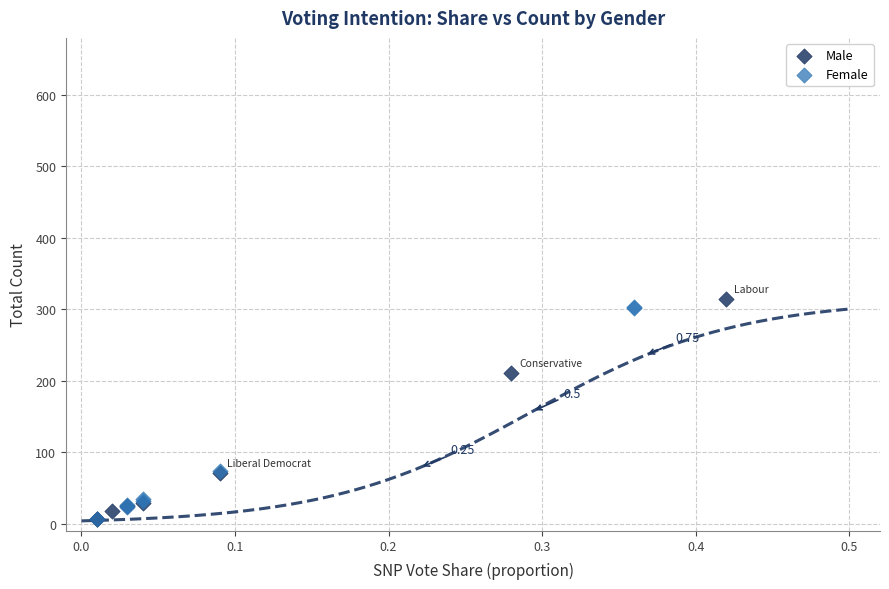

Which series has the widest spread of Y values?

Male